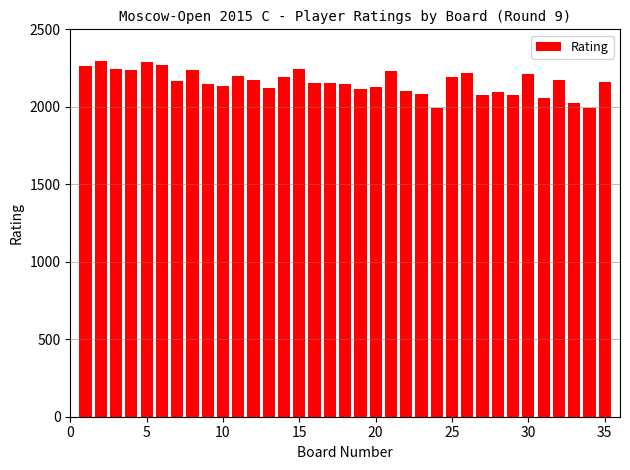

What is the average value?

2160